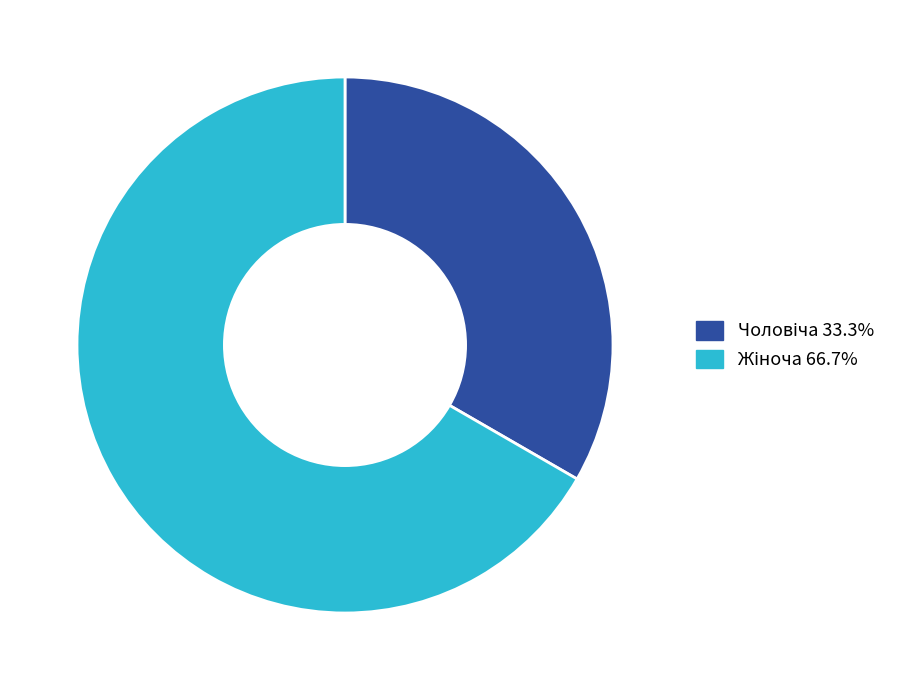

Is there a majority slice in this chart?

Yes